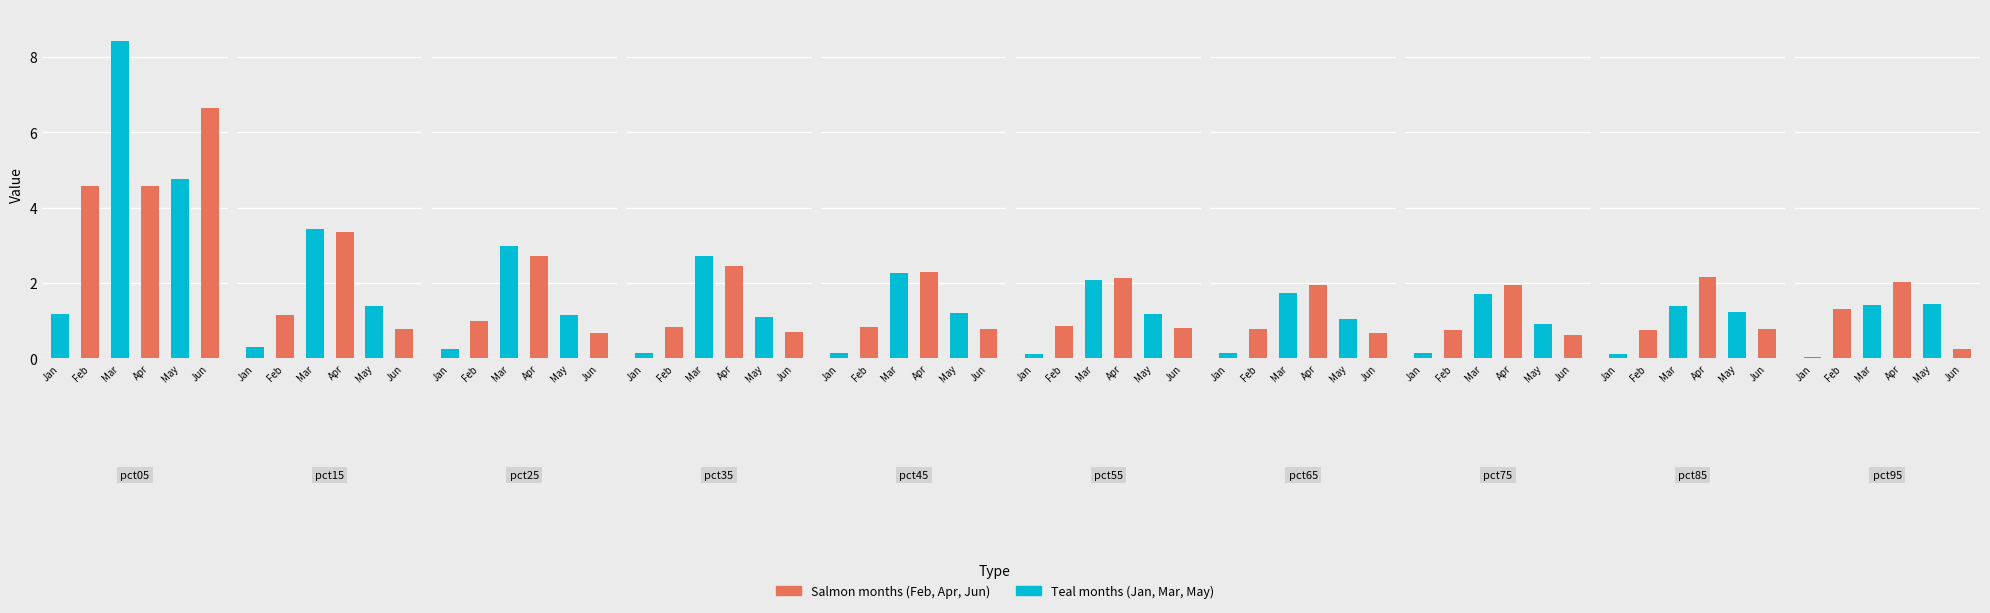

Rank the categories by Feb value from highest to lowest.

pct05, pct95, pct15, pct25, pct55, pct45, pct35, pct65, pct85, pct75